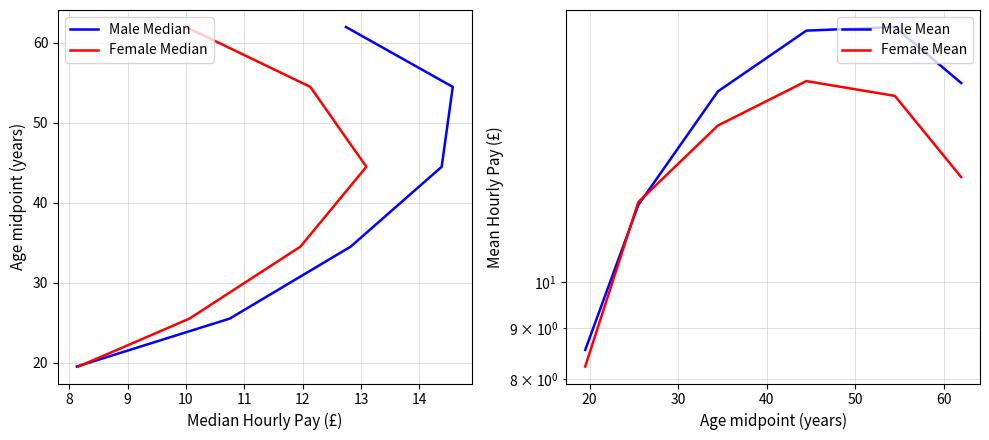

What is the sum of all Female Mean values?

78.5